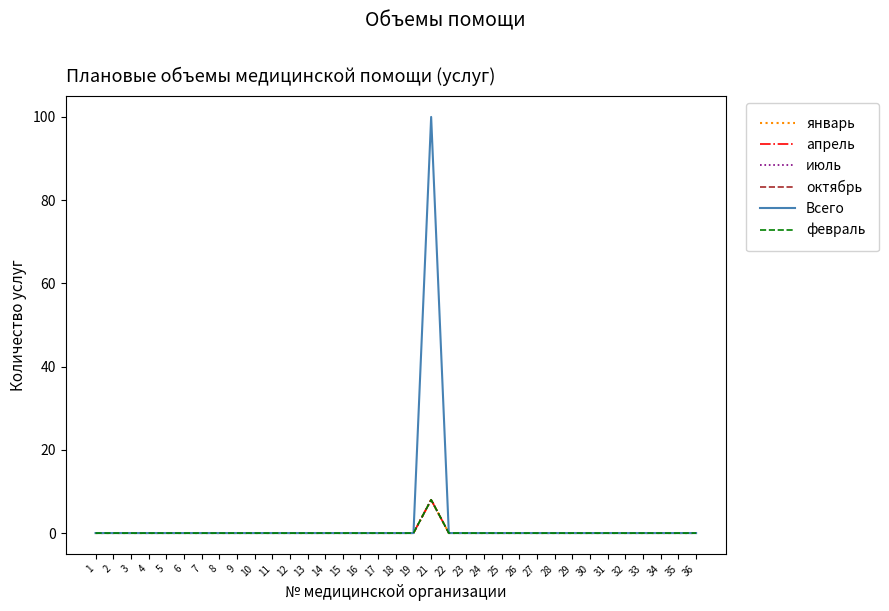

Which series has the largest total across all categories?

Всего